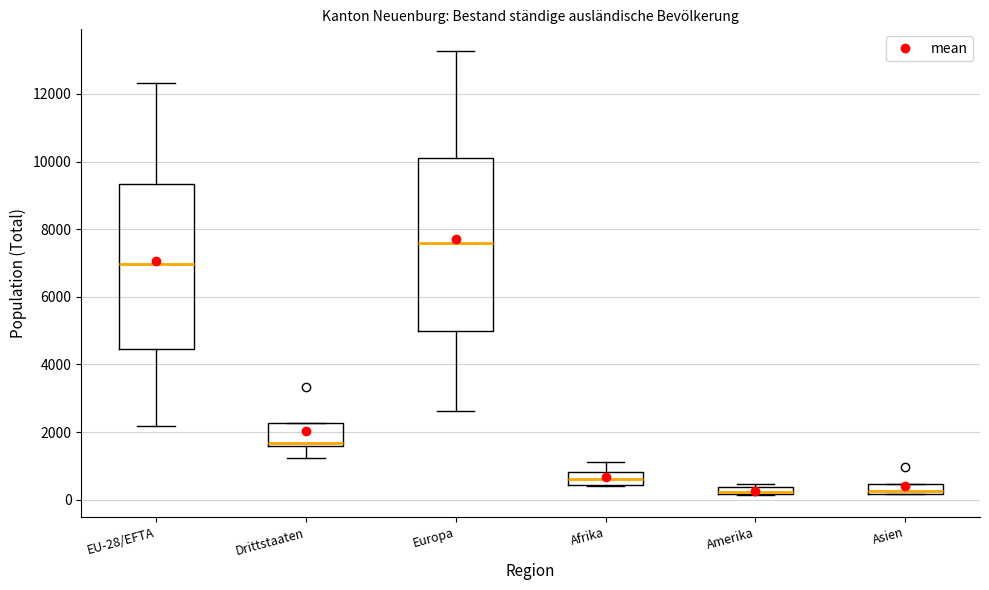

Where does the upper whisker of the box for EU-28/EFTA end on the y-axis? The values are not printed on the chart, so give them approximately, as read against the axis.

12400